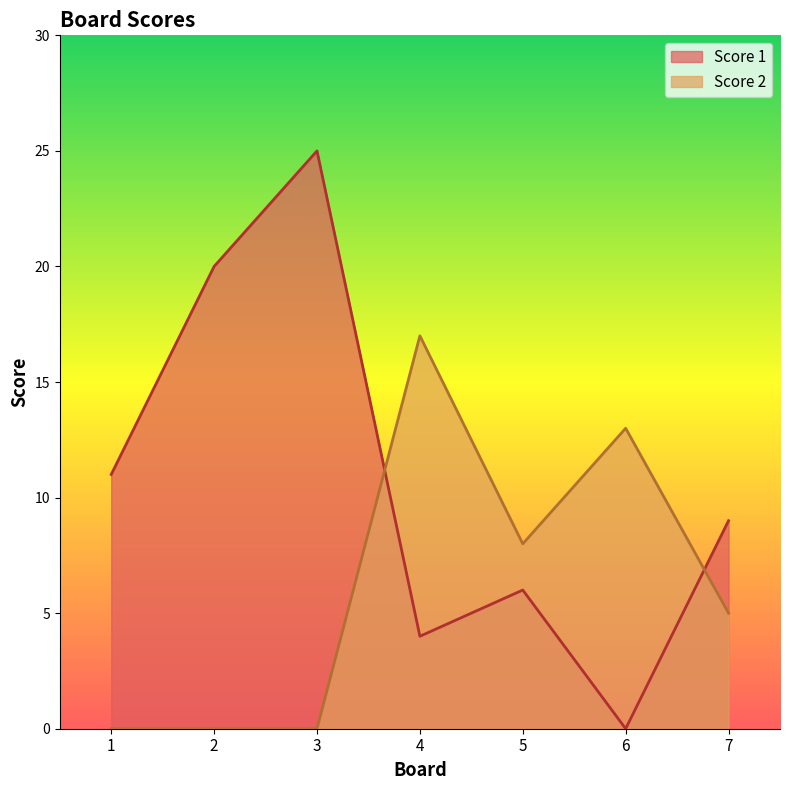

How many interior local peaks does the Score 1 series have?

2